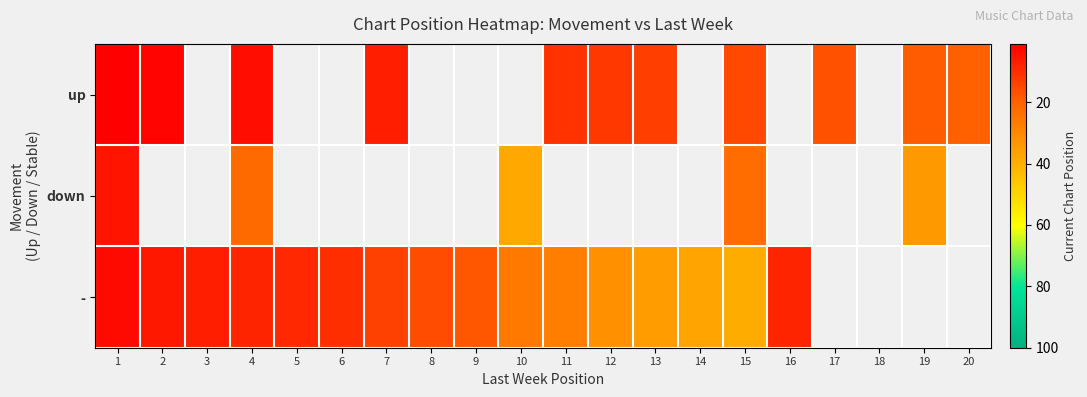

What is the lowest value of the up series?

1.0